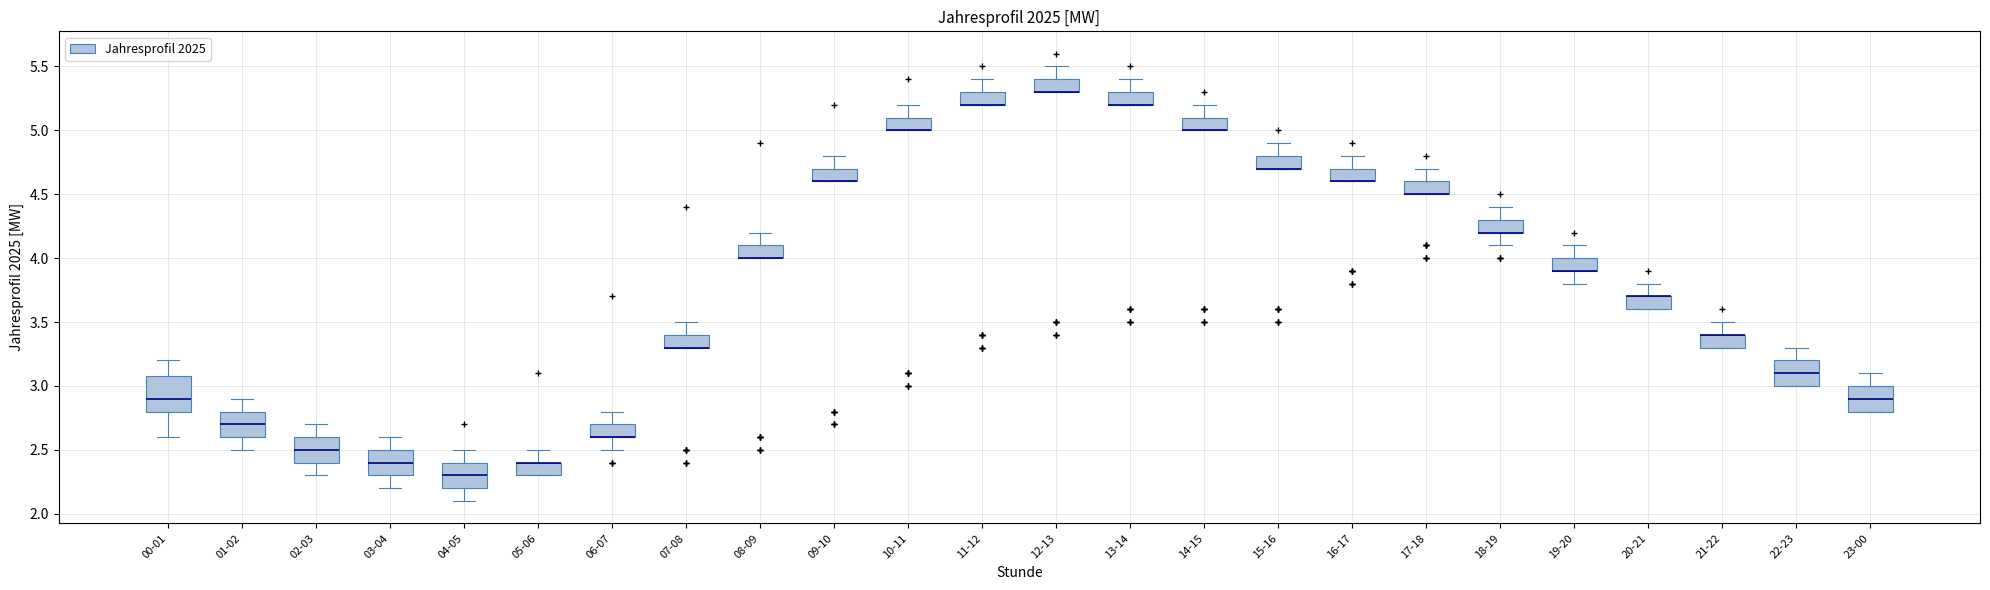

Reading left to right, transcribe this box plot: for each box, give where its median line is, the range the box spans, and where its two whiskers end, as read against the y-axis. The values are not printed on the chart, so give them approximately, as read against the axis.

00-01: median 2.9, box 2.8 to 3.1, whiskers 2.6 to 3.2
01-02: median 2.7, box 2.6 to 2.8, whiskers 2.5 to 2.9
02-03: median 2.5, box 2.4 to 2.6, whiskers 2.3 to 2.7
03-04: median 2.4, box 2.3 to 2.5, whiskers 2.2 to 2.6
04-05: median 2.3, box 2.2 to 2.4, whiskers 2.1 to 2.5
05-06: median 2.4 (drawn on the box's upper edge), box 2.3 to 2.4, whiskers 2.3 to 2.5
06-07: median 2.6 (drawn on the box's lower edge), box 2.6 to 2.7, whiskers 2.5 to 2.8
07-08: median 3.3 (drawn on the box's lower edge), box 3.3 to 3.4, whiskers 3.3 to 3.5
08-09: median 4.0 (drawn on the box's lower edge), box 4.0 to 4.1, whiskers 4.0 to 4.2
09-10: median 4.6 (drawn on the box's lower edge), box 4.6 to 4.7, whiskers 4.6 to 4.8
10-11: median 5.0 (drawn on the box's lower edge), box 5.0 to 5.1, whiskers 5.0 to 5.2
11-12: median 5.2 (drawn on the box's lower edge), box 5.2 to 5.3, whiskers 5.2 to 5.4
12-13: median 5.3 (drawn on the box's lower edge), box 5.3 to 5.4, whiskers 5.3 to 5.5
13-14: median 5.2 (drawn on the box's lower edge), box 5.2 to 5.3, whiskers 5.2 to 5.4
14-15: median 5.0 (drawn on the box's lower edge), box 5.0 to 5.1, whiskers 5.0 to 5.2
15-16: median 4.7 (drawn on the box's lower edge), box 4.7 to 4.8, whiskers 4.7 to 4.9
16-17: median 4.6 (drawn on the box's lower edge), box 4.6 to 4.7, whiskers 4.6 to 4.8
17-18: median 4.5 (drawn on the box's lower edge), box 4.5 to 4.6, whiskers 4.5 to 4.7
18-19: median 4.2 (drawn on the box's lower edge), box 4.2 to 4.3, whiskers 4.1 to 4.4
19-20: median 3.9 (drawn on the box's lower edge), box 3.9 to 4.0, whiskers 3.8 to 4.1
20-21: median 3.7 (drawn on the box's upper edge), box 3.6 to 3.7, whiskers 3.6 to 3.8
21-22: median 3.4 (drawn on the box's upper edge), box 3.3 to 3.4, whiskers 3.3 to 3.5
22-23: median 3.1, box 3.0 to 3.2, whiskers 3.0 to 3.3
23-00: median 2.9, box 2.8 to 3.0, whiskers 2.8 to 3.1